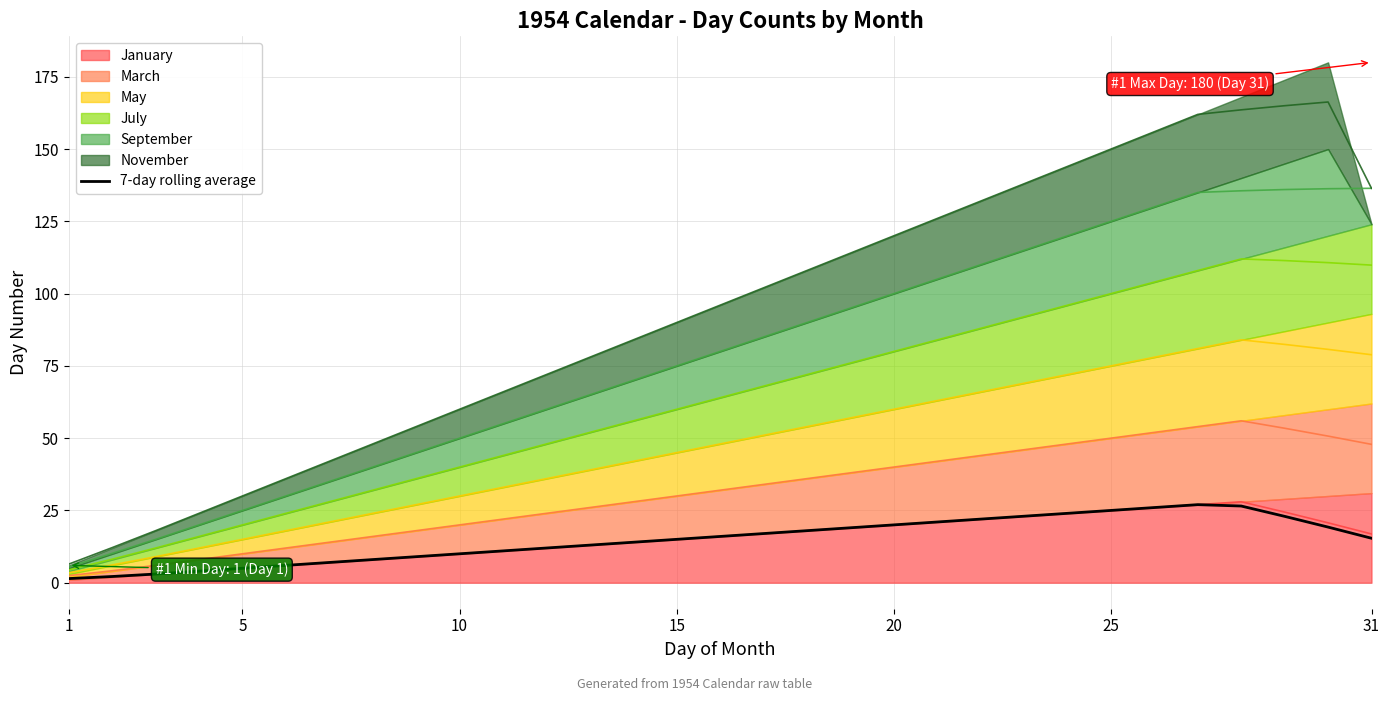

Which label corresponds to the smallest value in the chart?

1